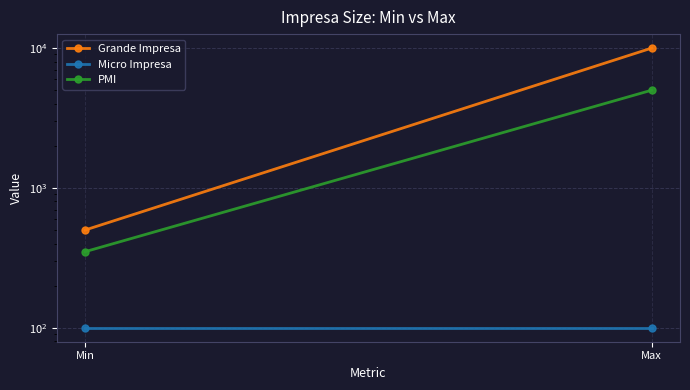

At Min, list the series in order from largest to smallest.

Grande Impresa, PMI, Micro Impresa